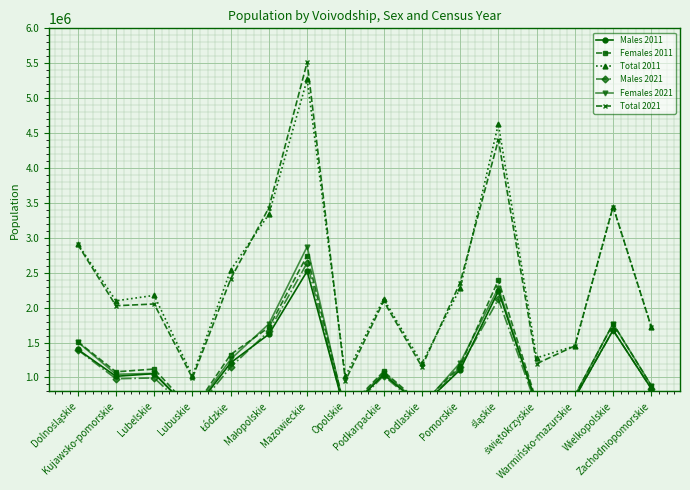

Between Pomorskie and Lubelskie, which is larger?

Pomorskie